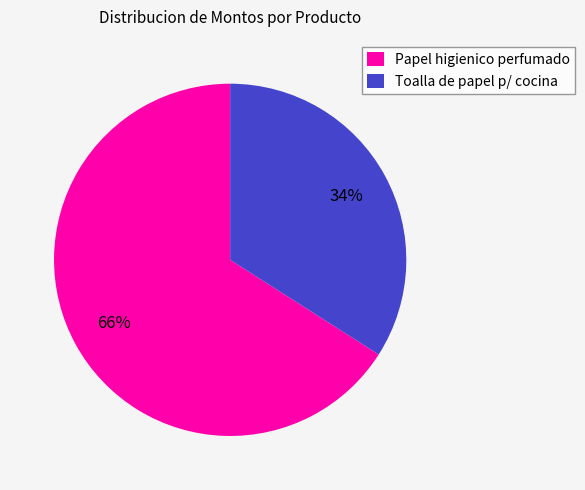

Rank the categories by value from highest to lowest.

Papel higienico perfumado, Toalla de papel p/ cocina